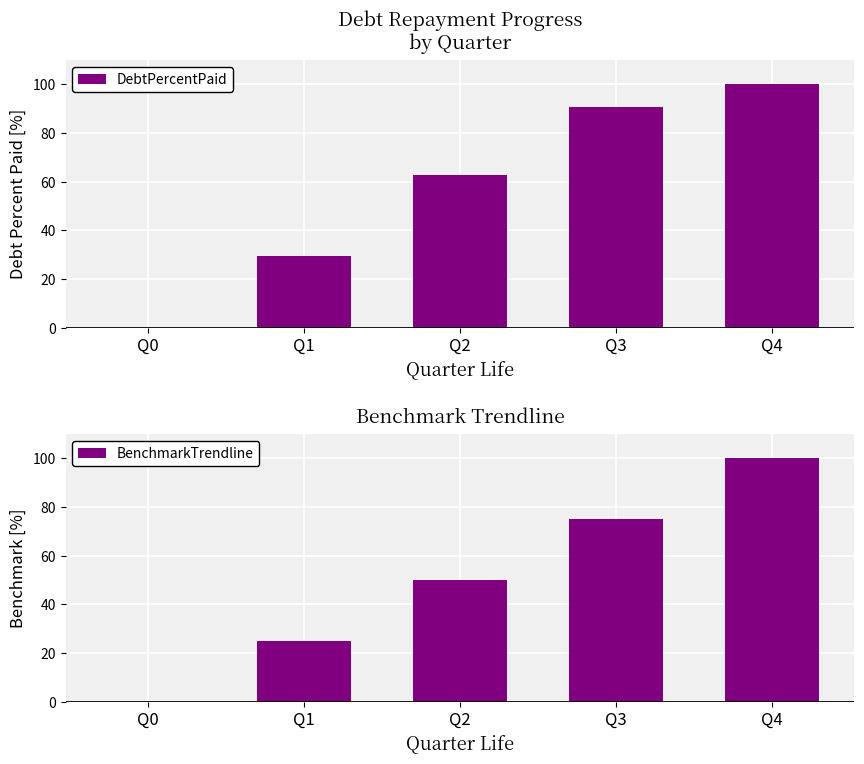

What is the difference between the BenchmarkTrendline values at Q1 and Q0?

25